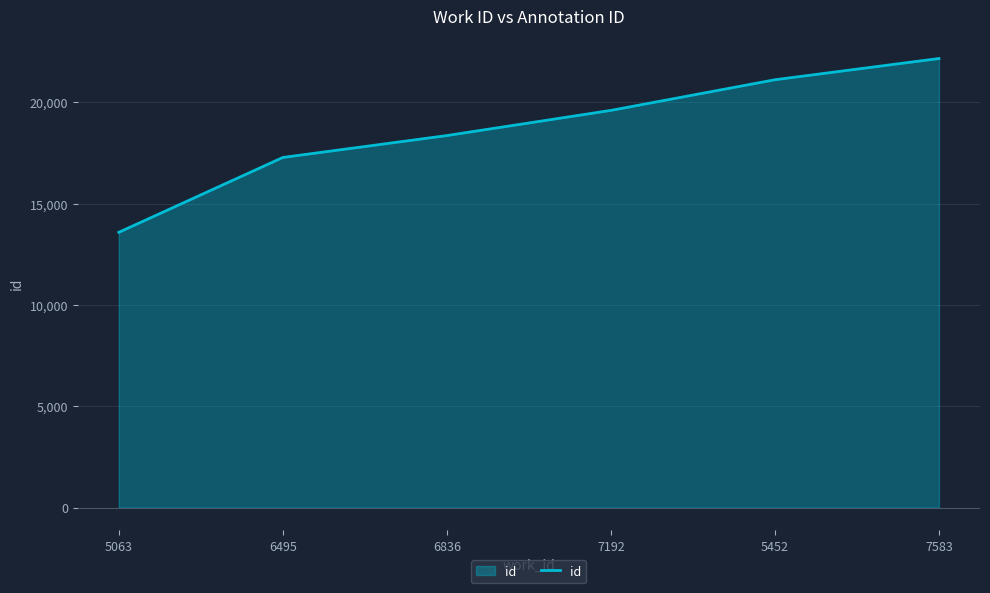

How many values are below 19597?

3